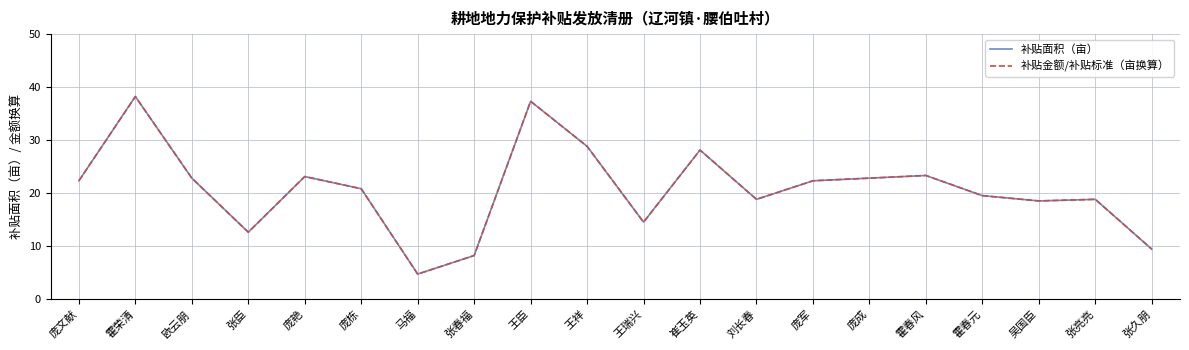

What position from the right is 庞军?

7